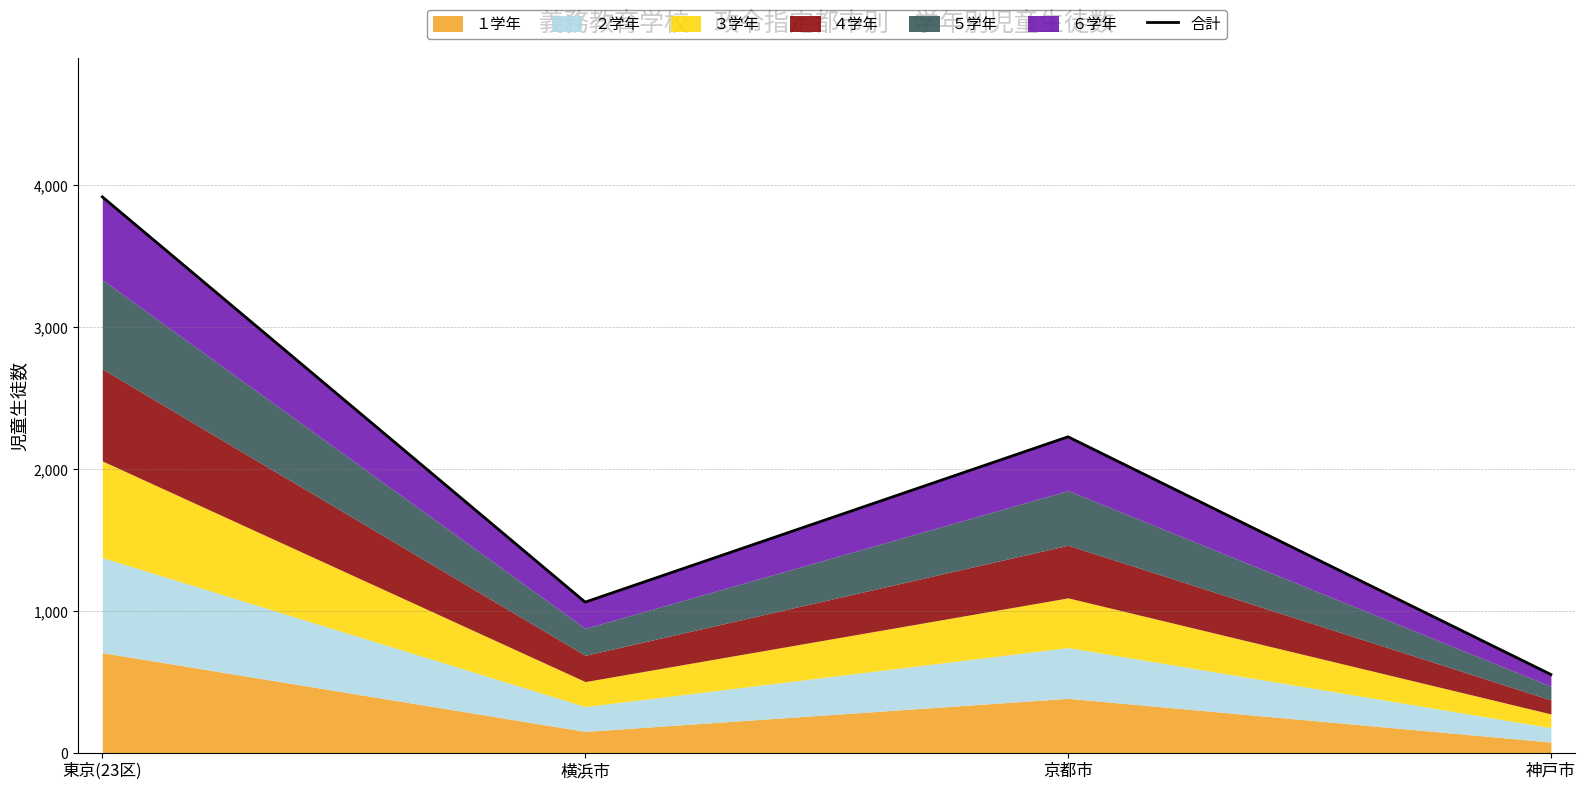

Between 横浜市 and 京都市, which is larger?

京都市